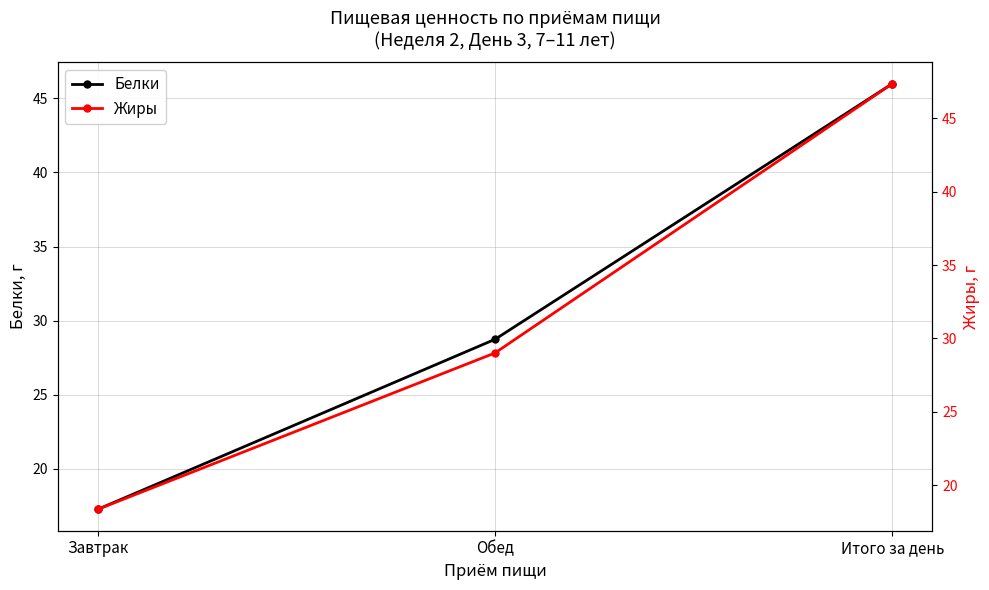

What is the label of the 3rd point from the right?

Завтрак